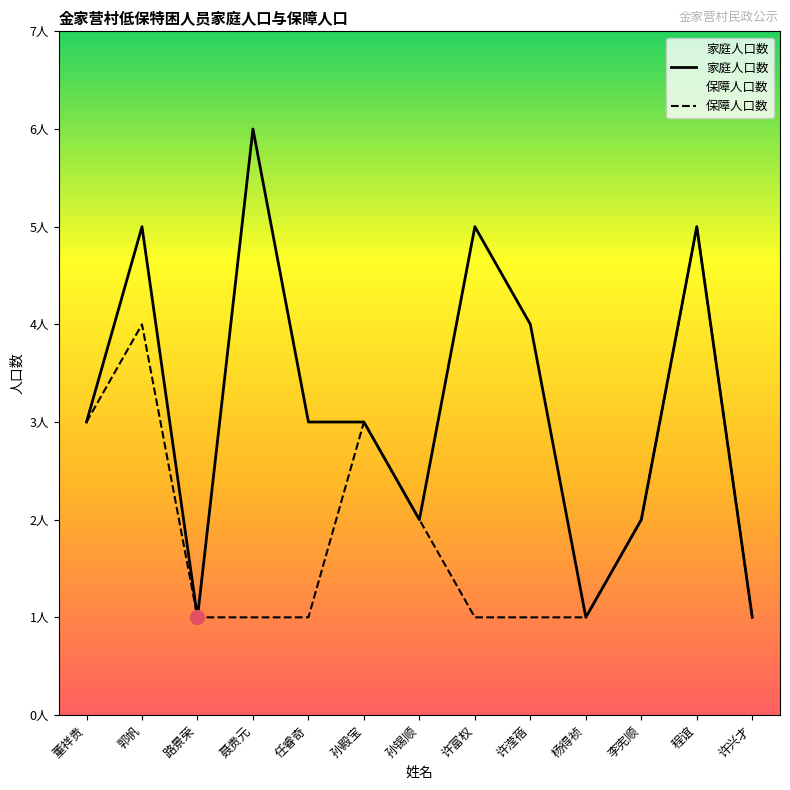

Read the 家庭人口数 value at 孙锡顺.

2